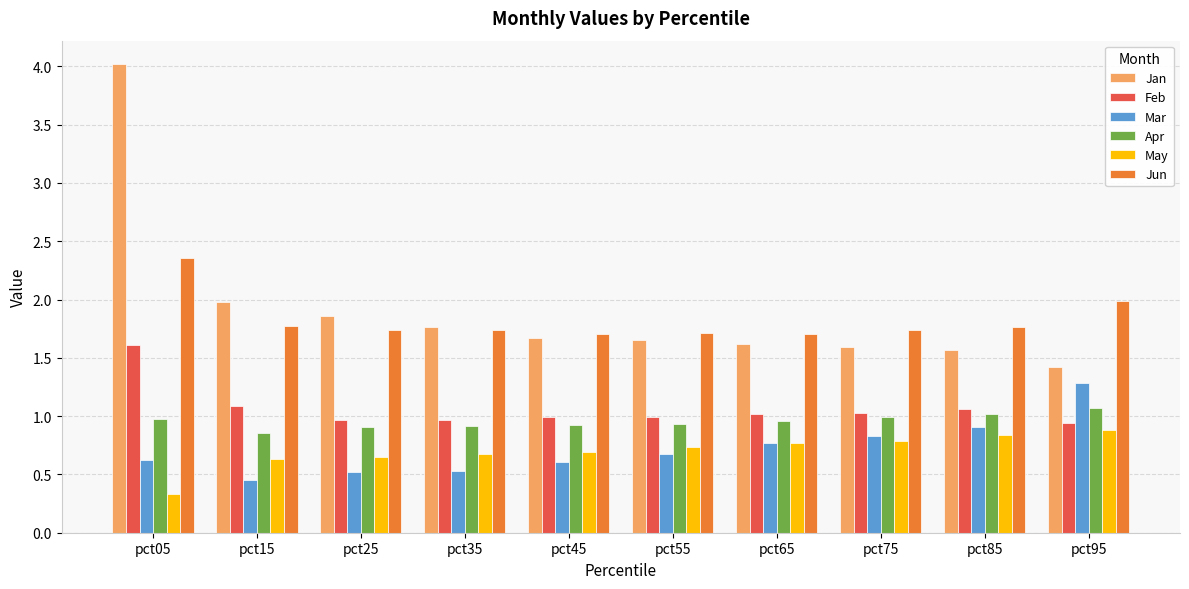

What is the total value across all series at pct65?

6.8